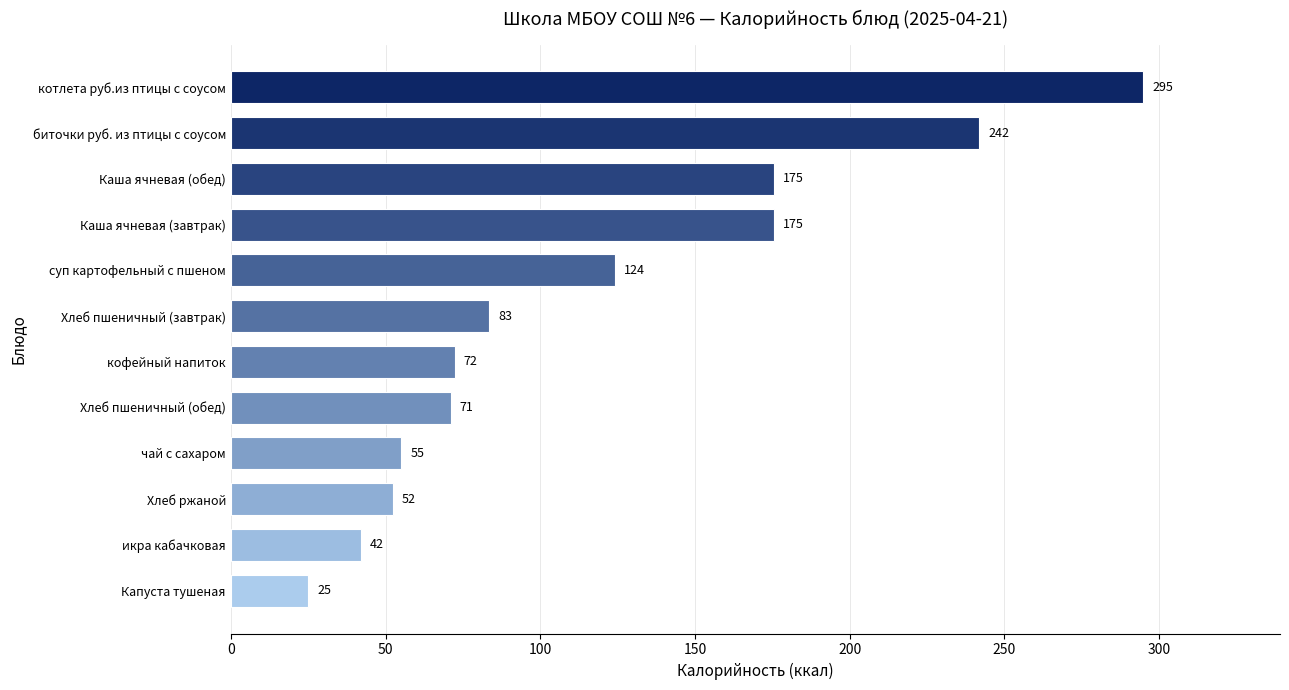

The chart shows a value of 55.0 at чай с сахаром. True or false?

True